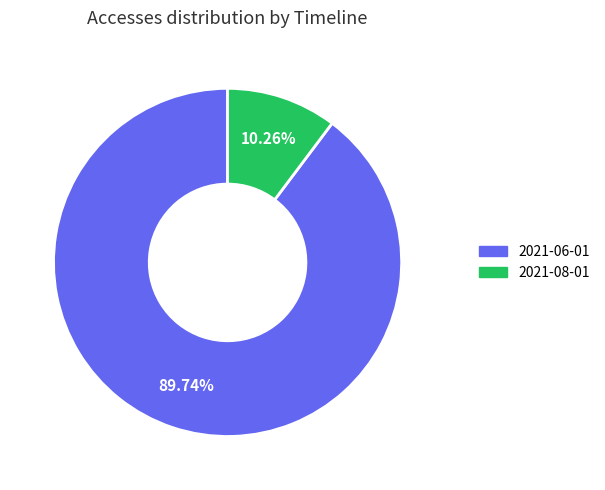

To the nearest percent, what is the difference between the largest and smallest slice percentages?

79%